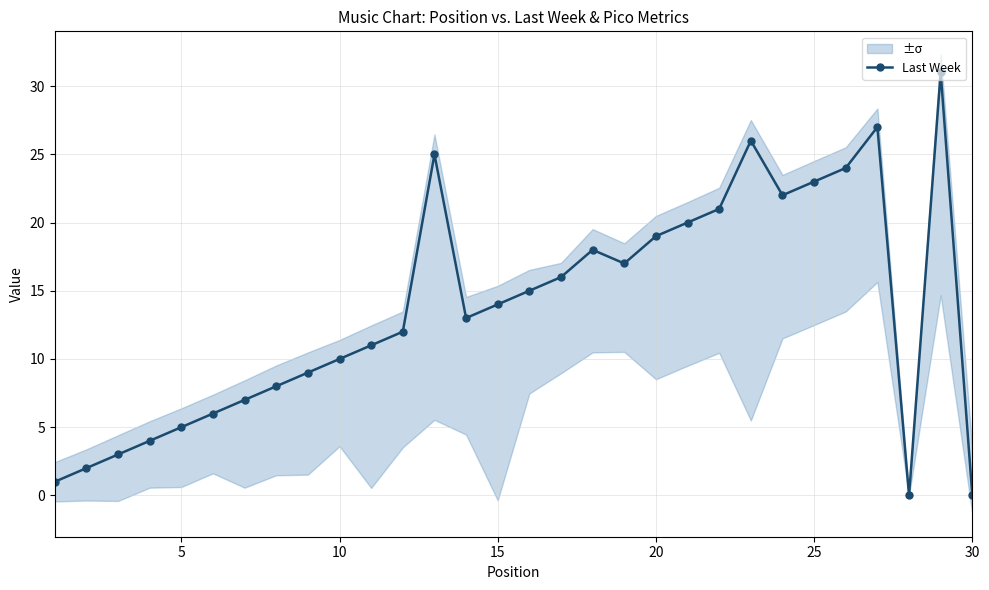

What is the value of the 14th point from the left?

13